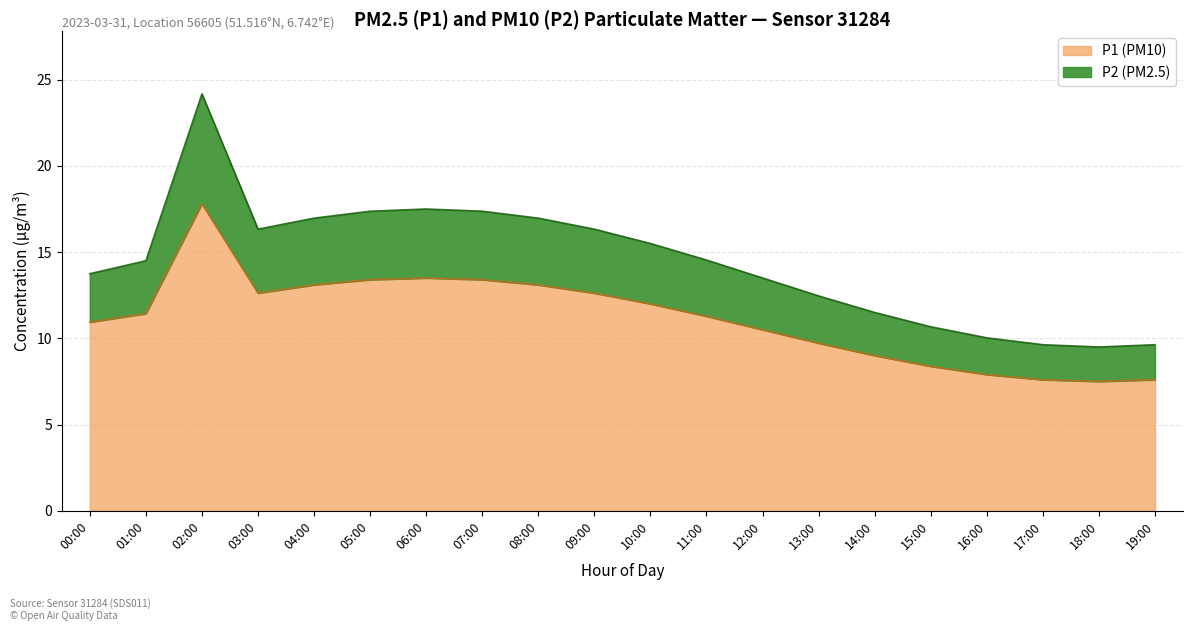

How many data points does each series have?

20